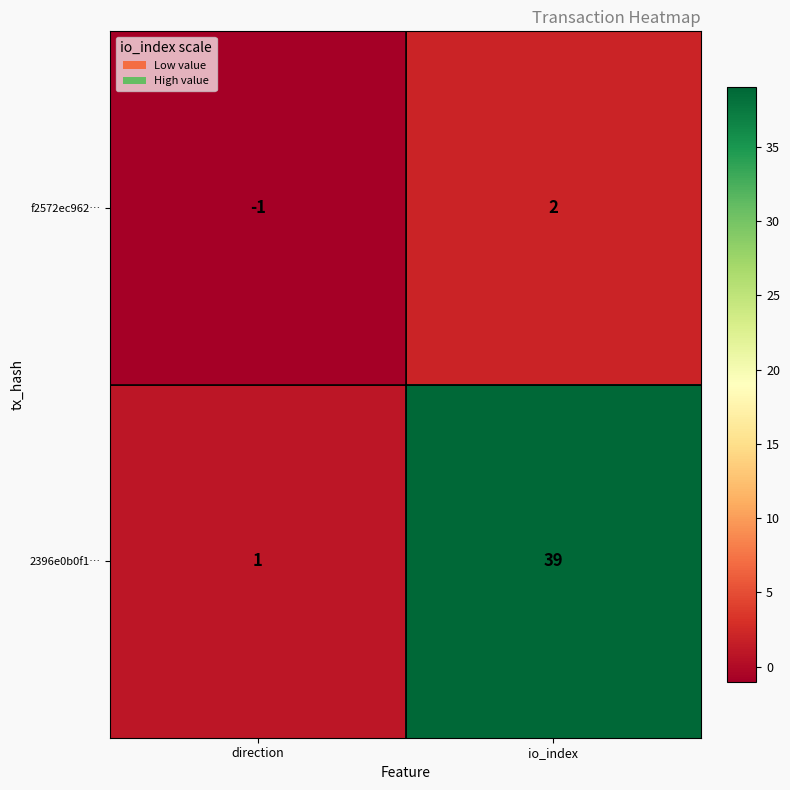

What is the maximum value shown in the chart?

39